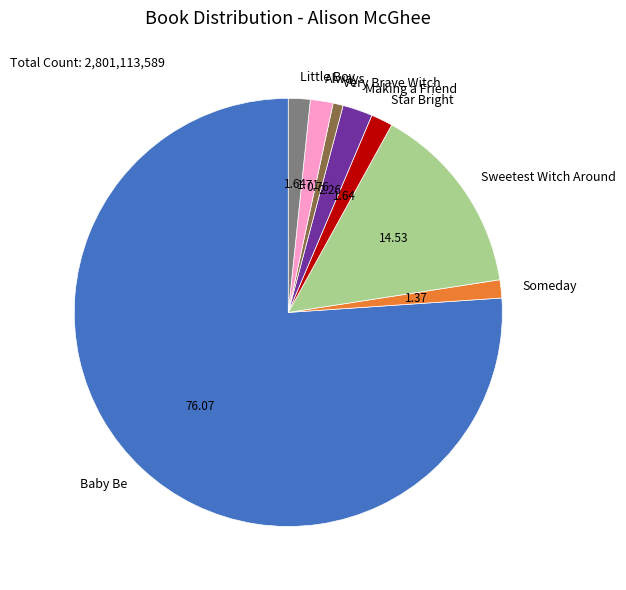

Approximately how many times larger is the value at Sweetest Witch Around compared to Baby Be?

0.2